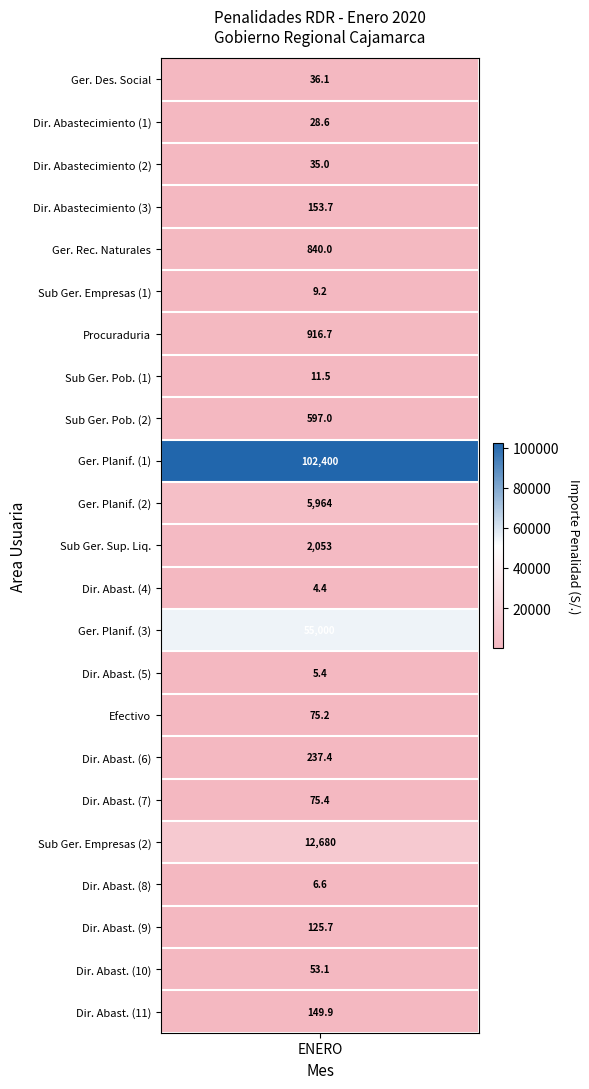

Reading left to right, list all the values displayed in this chart.

0=36.1	1=28.6	2=35.0	3=153.7	4=840.0	5=9.2	6=916.7	7=11.5	8=597.0	9=102400.0	10=5964.0	11=2053.3	12=4.4	13=55000.0	14=5.4	15=75.2	16=237.4	17=75.4	18=12680.0	19=6.6	20=125.7	21=53.1	22=149.9